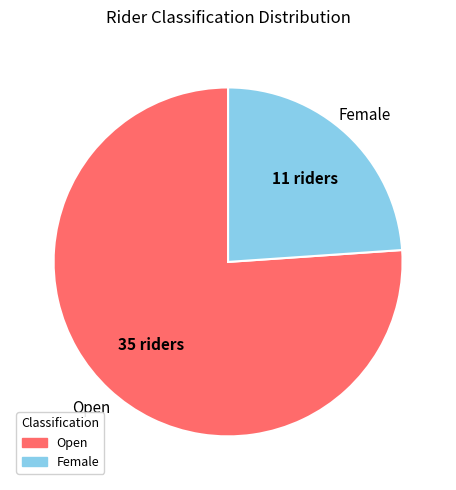

Does Female account for over 50% of the chart?

No